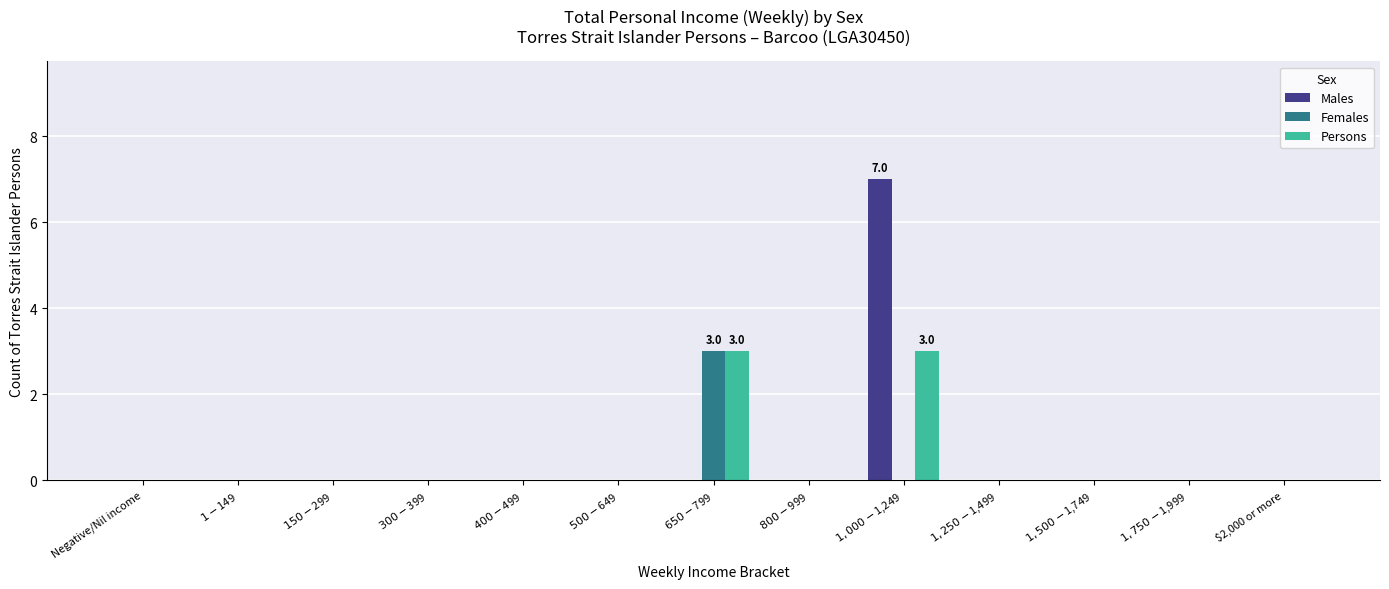

What is the greatest value displayed?

7